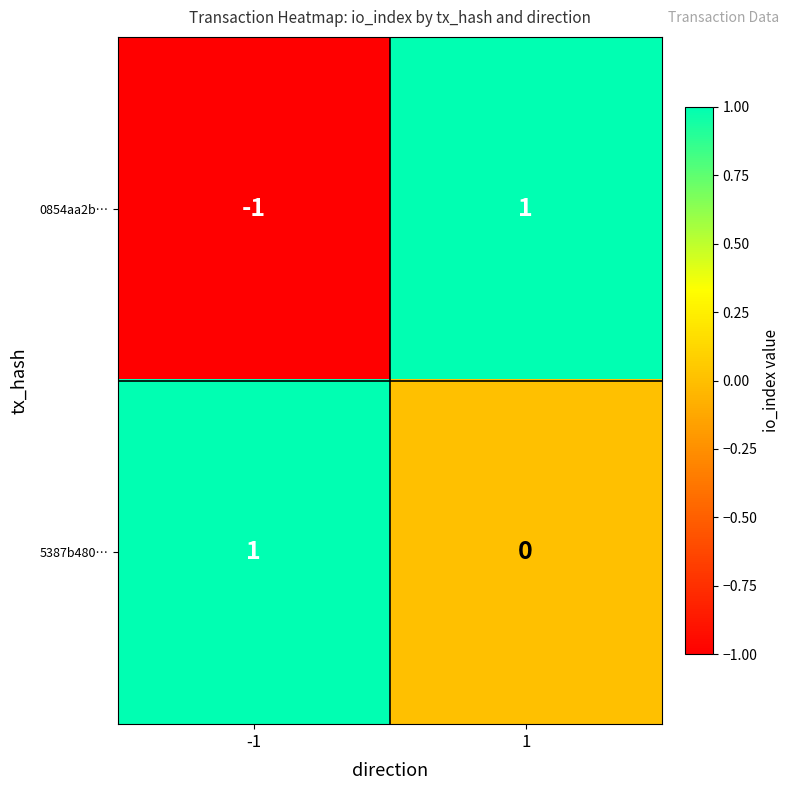

Reading right to left, what are all the values shown in this chart?

0854aa2b…: 1	-1
5387b480…: 0	1